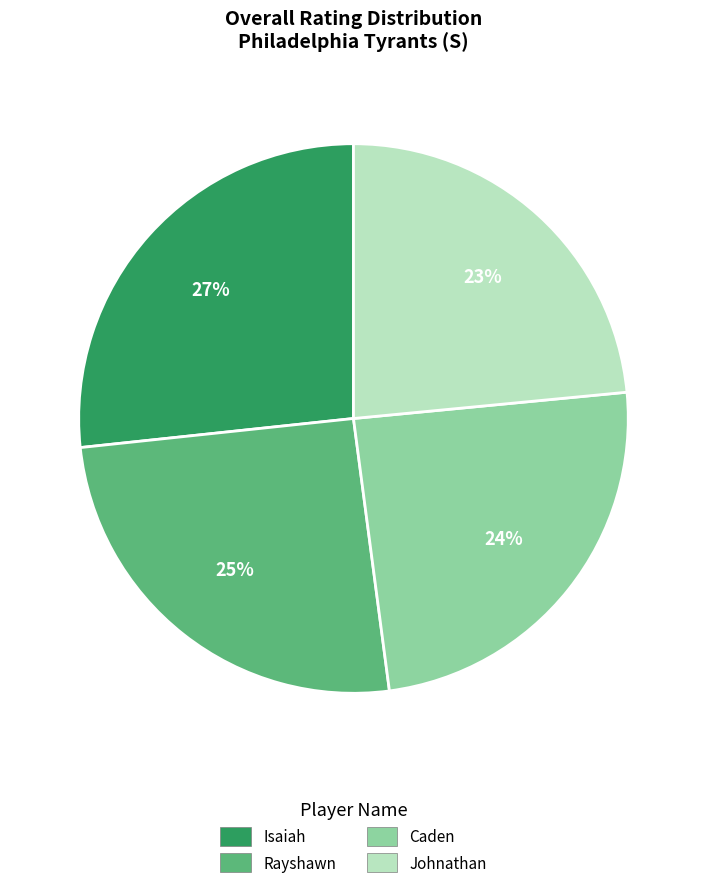

Which category has the smallest portion of the pie?

Johnathan